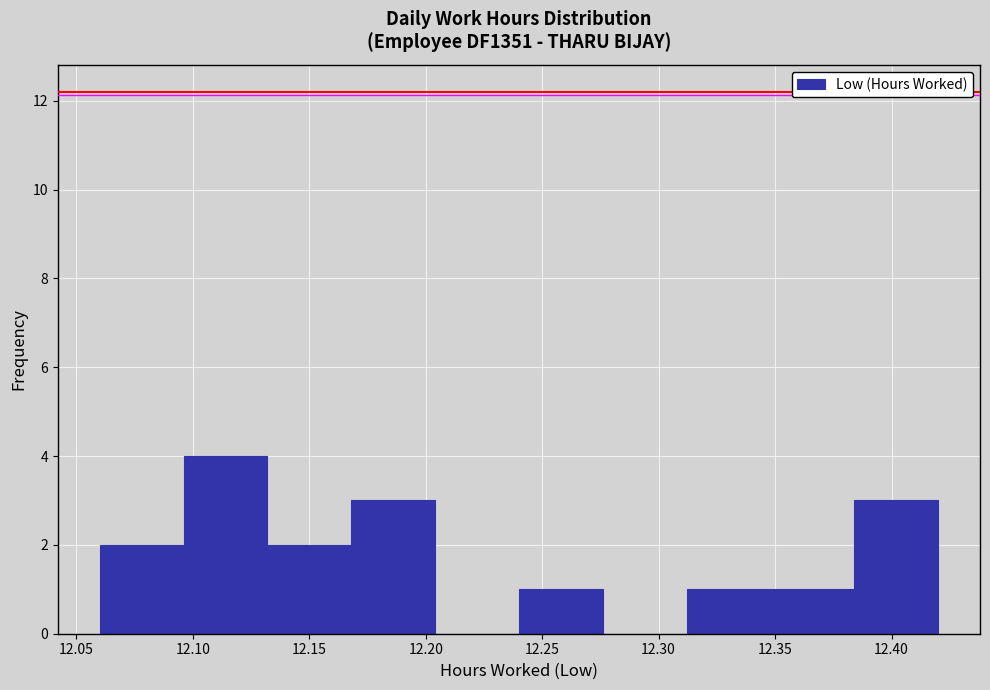

What is the height of the bar covering 12.132 to 12.168 on the x-axis? Neither the bar edges nor the heights are printed on the chart, so give them approximately, as read against the axes.

2